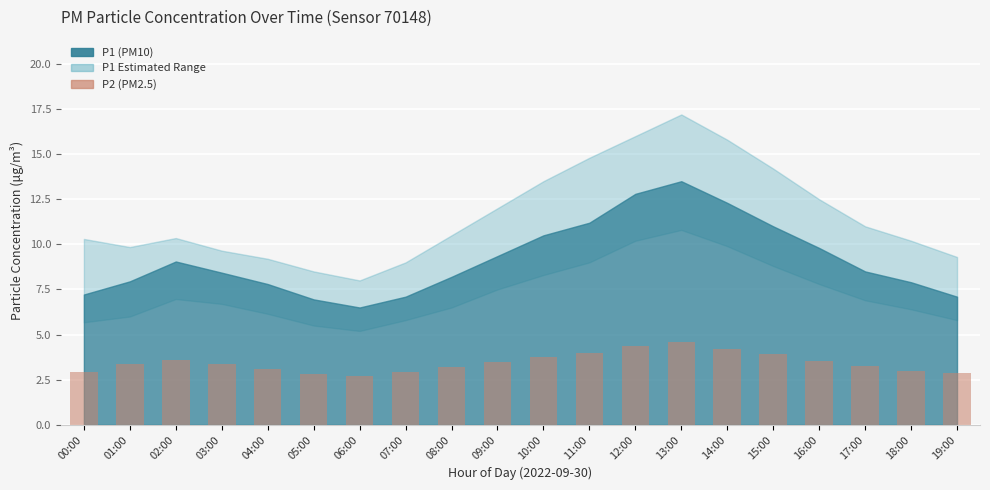

What is the difference between the maximum and minimum values?

1.9